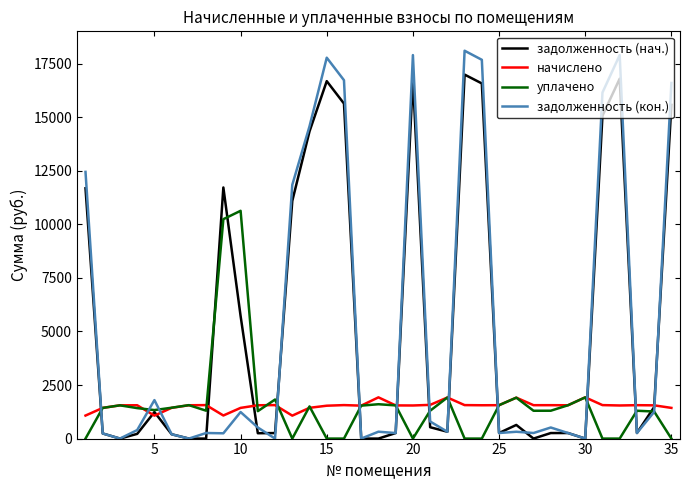

Which series has the widest spread of values?

задолженность (кон.)